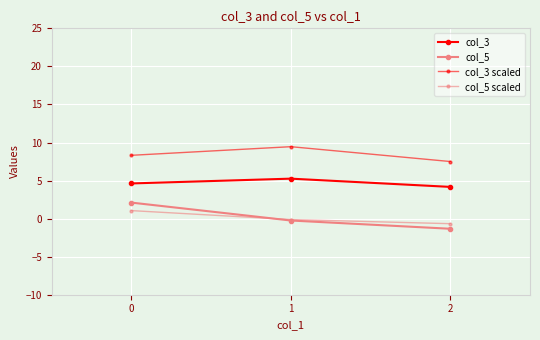

True or false: col_3 has a value of 4.2 at 2.

True